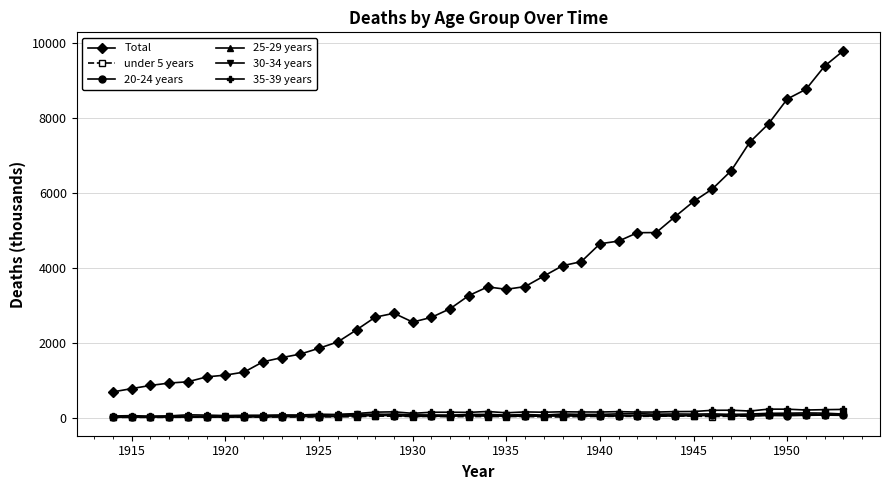

What is the lowest value of the Total series?

685.5